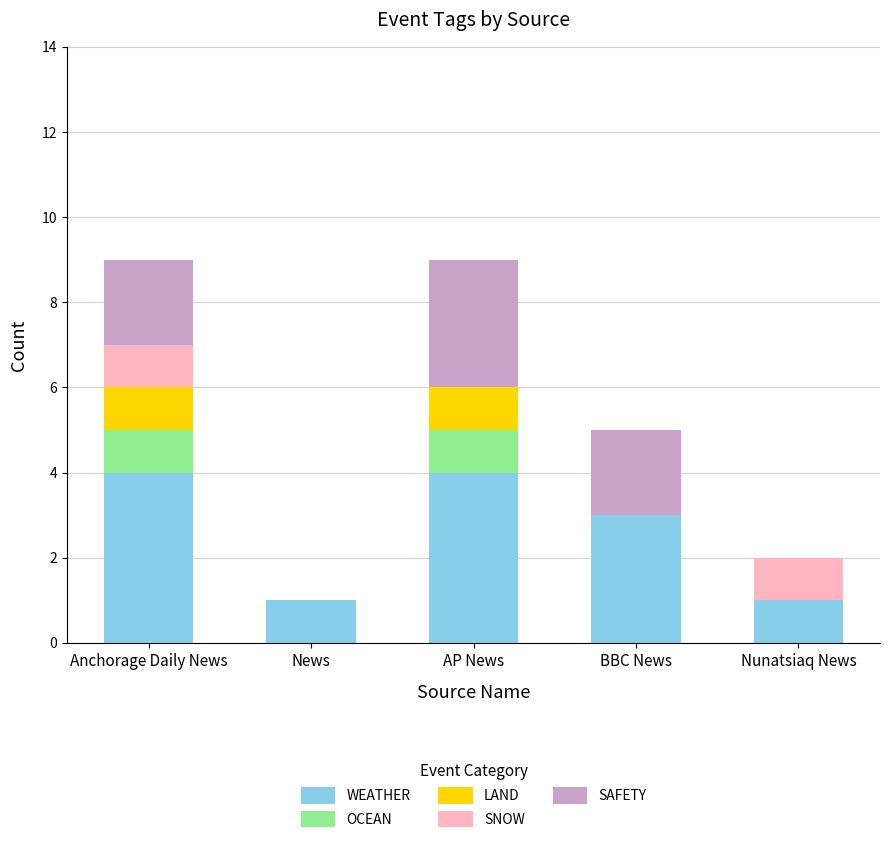

What is the total value across all series at BBC News?

5